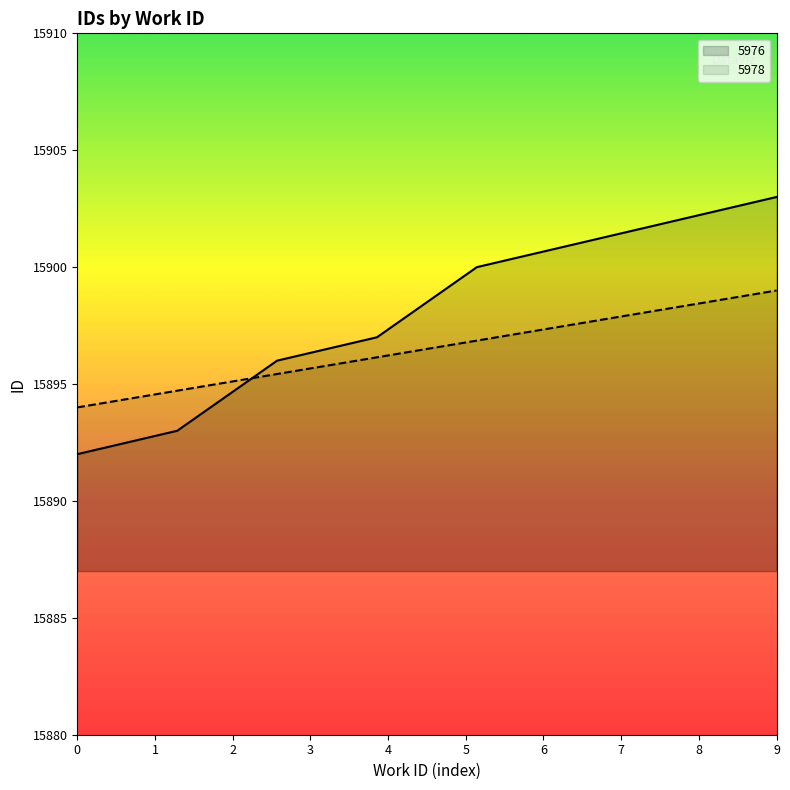

What is the highest value of the 5976 series?

15903